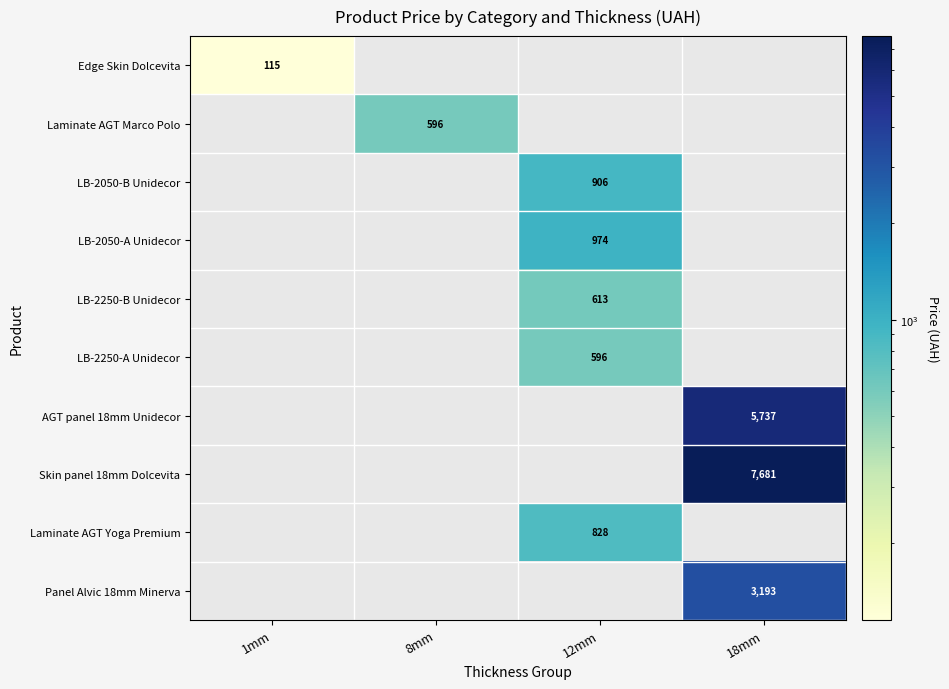

Where does the LB-2050-B Unidecor series first go above 905?

12mm